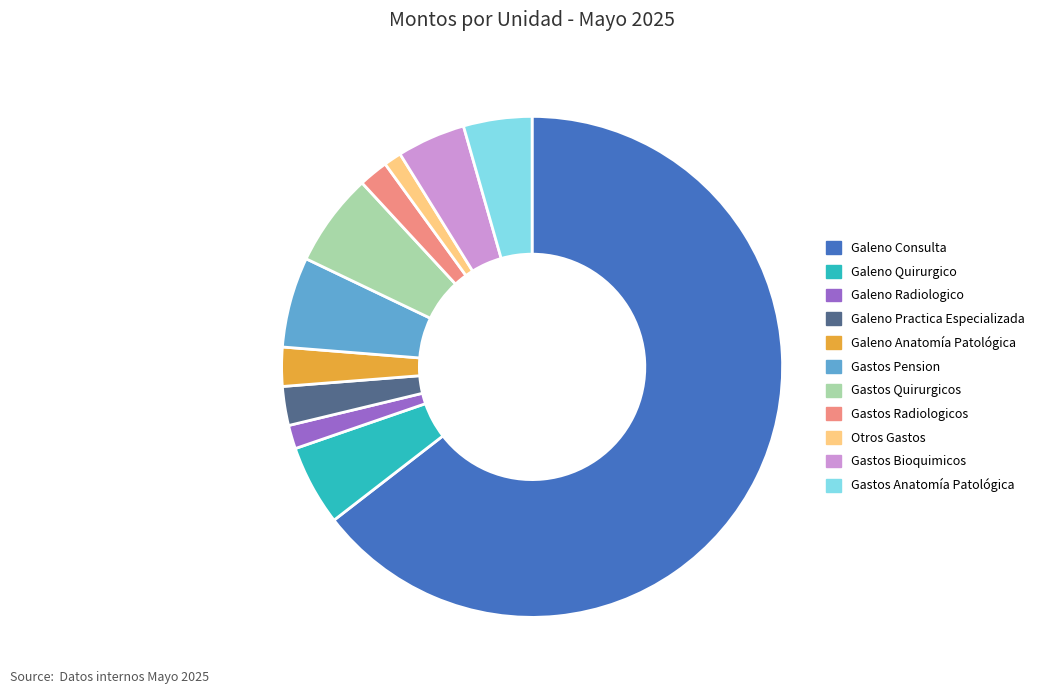

Which has a higher value, Otros Gastos or Gastos Anatomía Patológica?

Gastos Anatomía Patológica